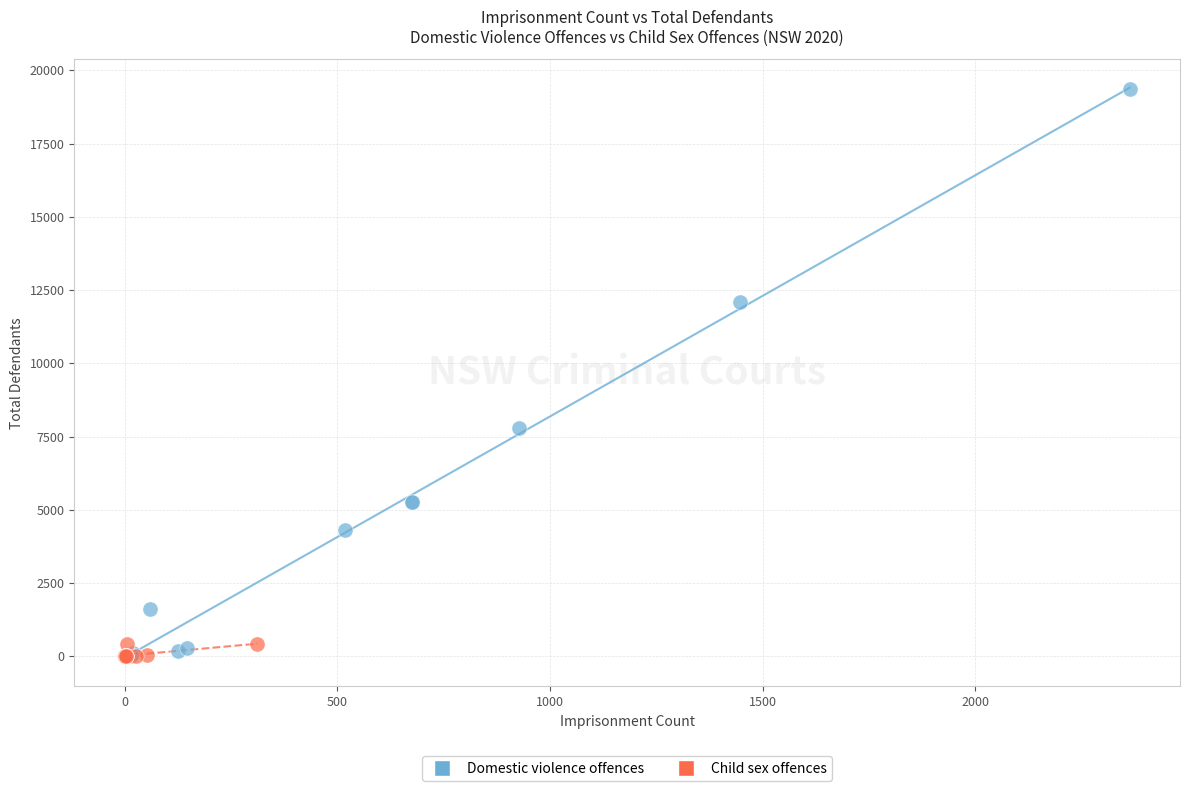

Which series contains the highest Y value?

Domestic violence offences